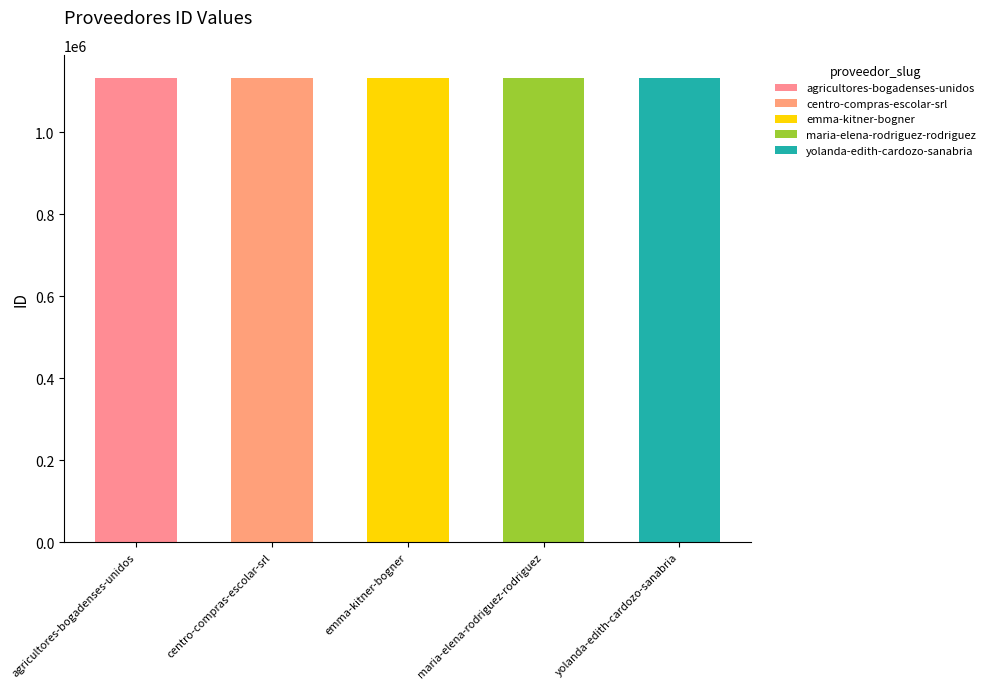

What position from the right is yolanda-edith-cardozo-sanabria?

1